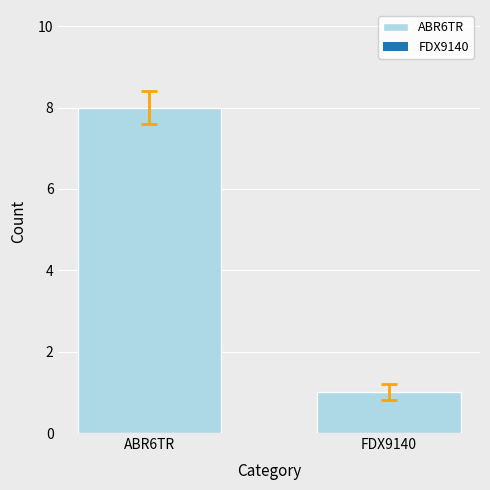

True or false: the data shows 0 at FDX9140.

False